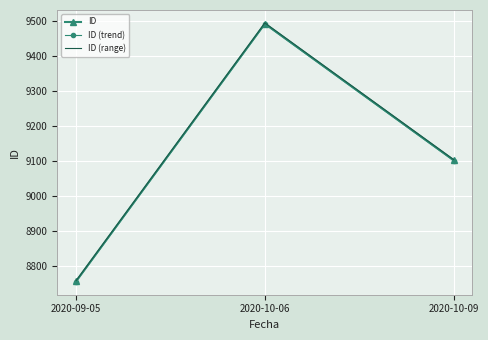

The value of ID (range) at 2020-10-06 is 5659.3. True or false?

False